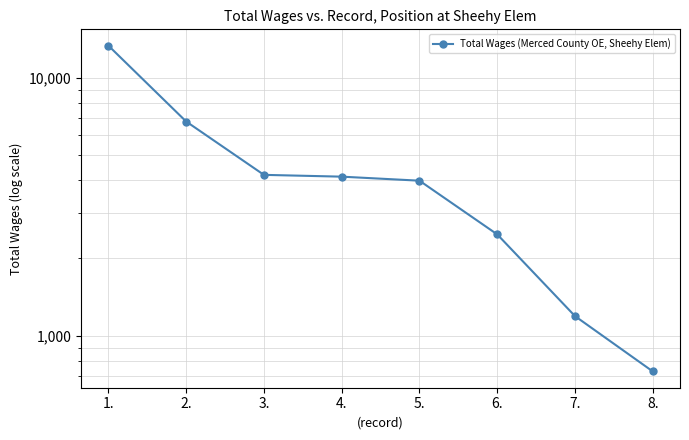

Does the chart display data point markers on the line(s)?

Yes